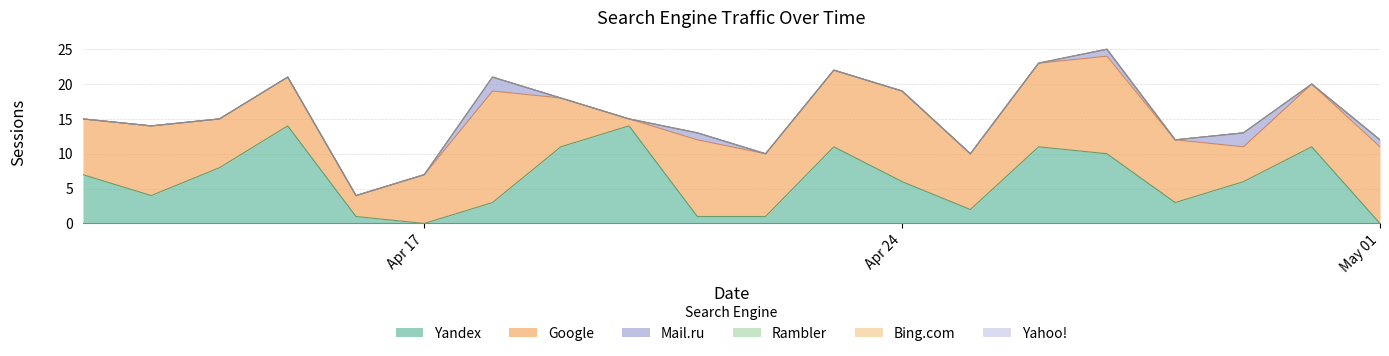

What is the spread (max minus min) of values at 2017-04-29?

6